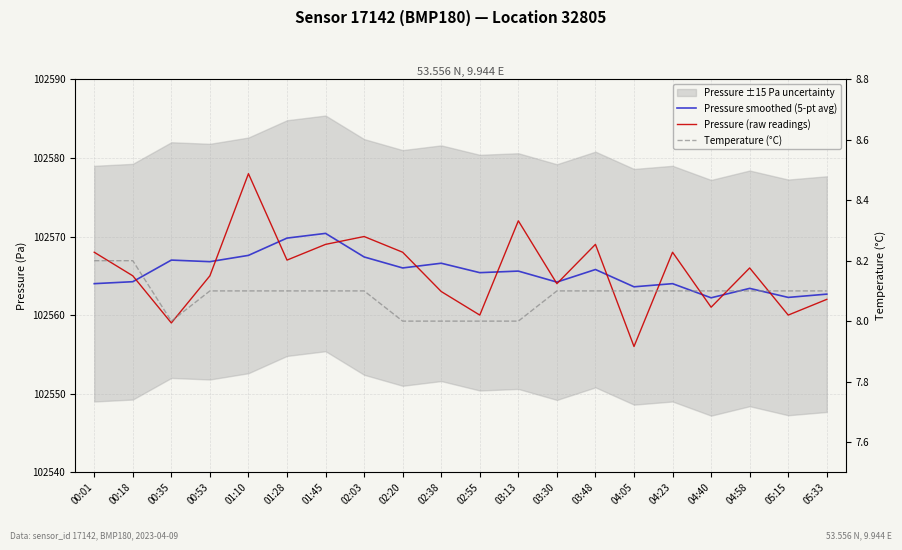

What is the difference between the Pressure (raw readings) values at 01:10 and 00:53?

13.0